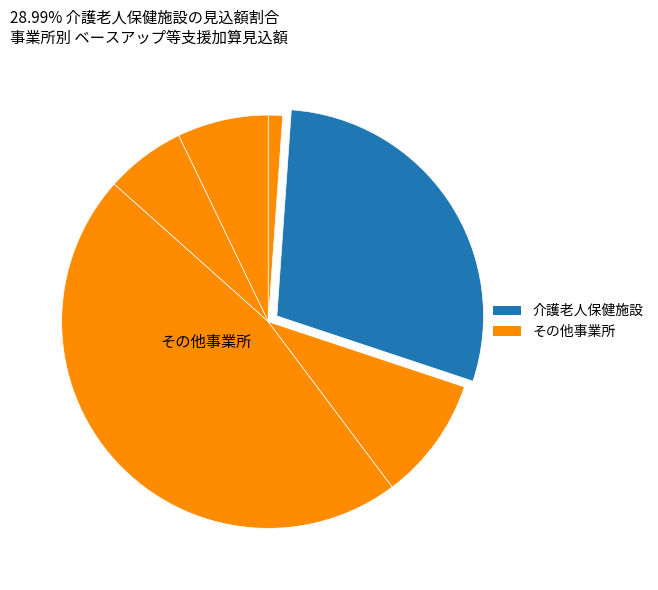

Count the number of slices in the pie.

6